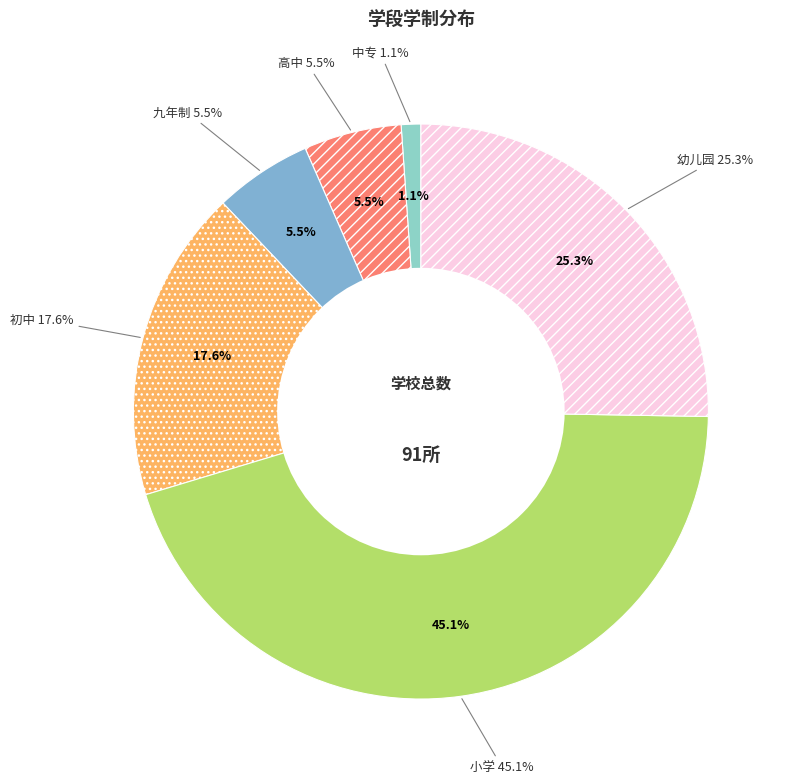

What is the ratio of the value at 小学 to the value at 初中?

2.6